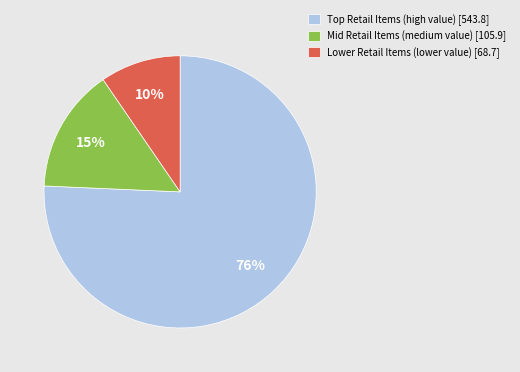

The Lower Retail Items (lower value) [68.7] slice represents 10% of the pie. True or false?

True